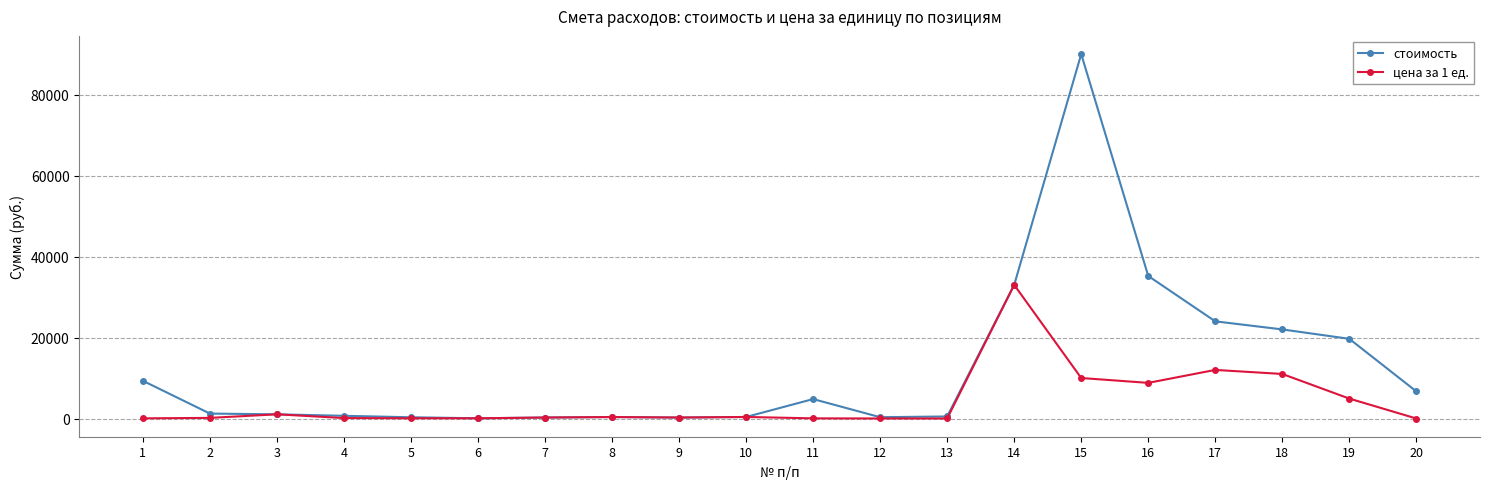

How many lines are shown in the chart?

2